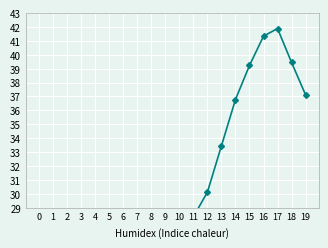

How many lines are shown in the chart?

1